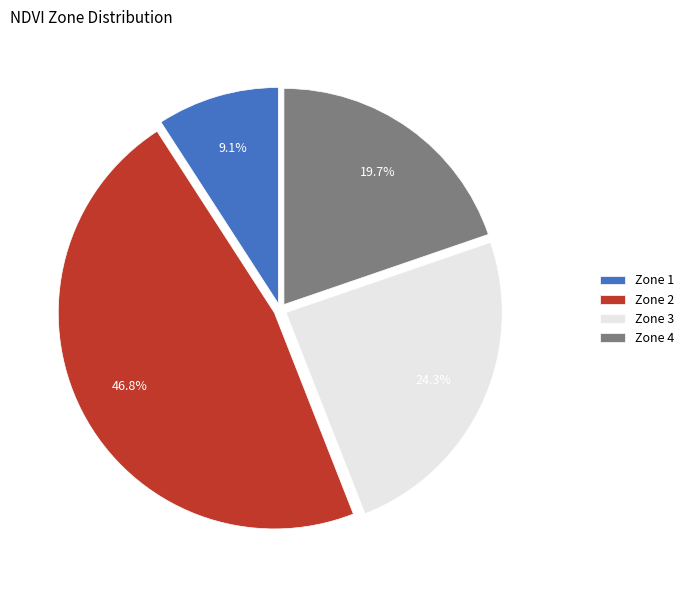

Does Zone 1 represent more than half of the total?

No